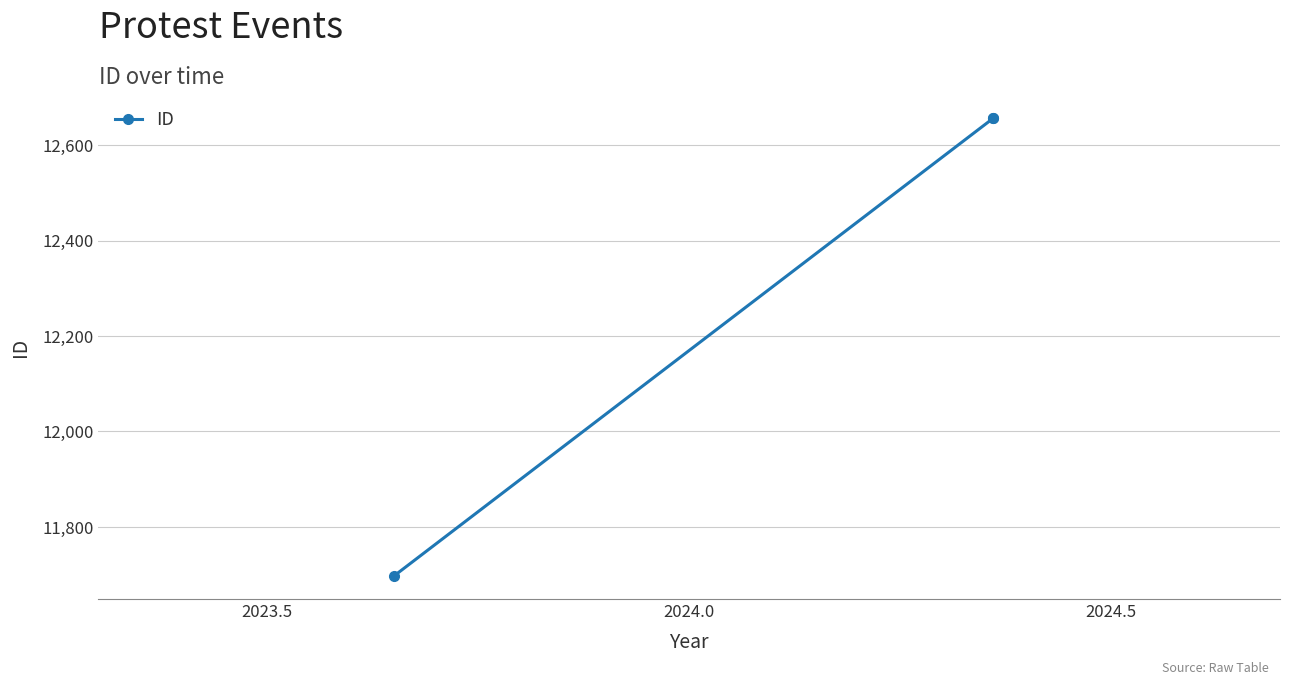

What is the difference between the maximum and minimum values?

960